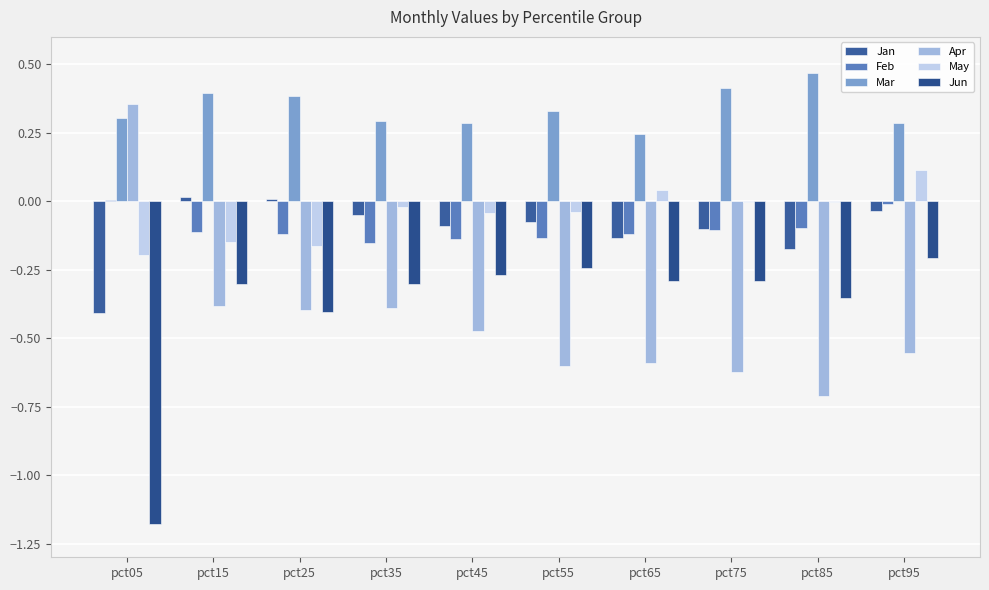

Rank the series at pct85 from lowest to highest value.

Apr, Jun, Jan, Feb, May, Mar